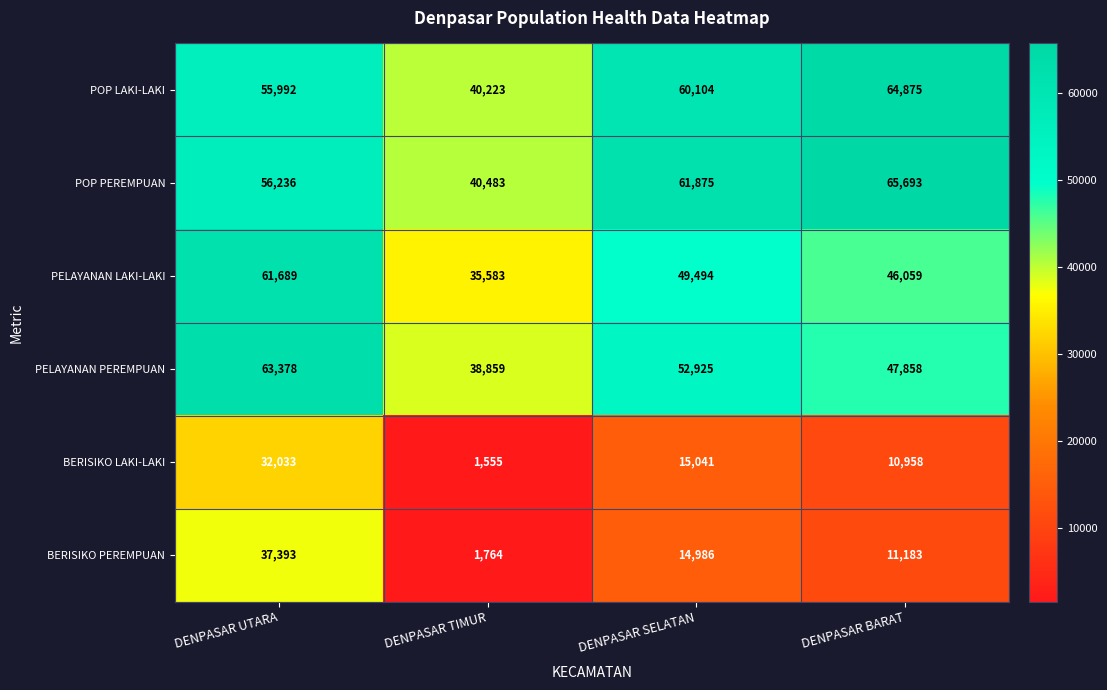

Which series has the widest spread of values?

BERISIKO PEREMPUAN